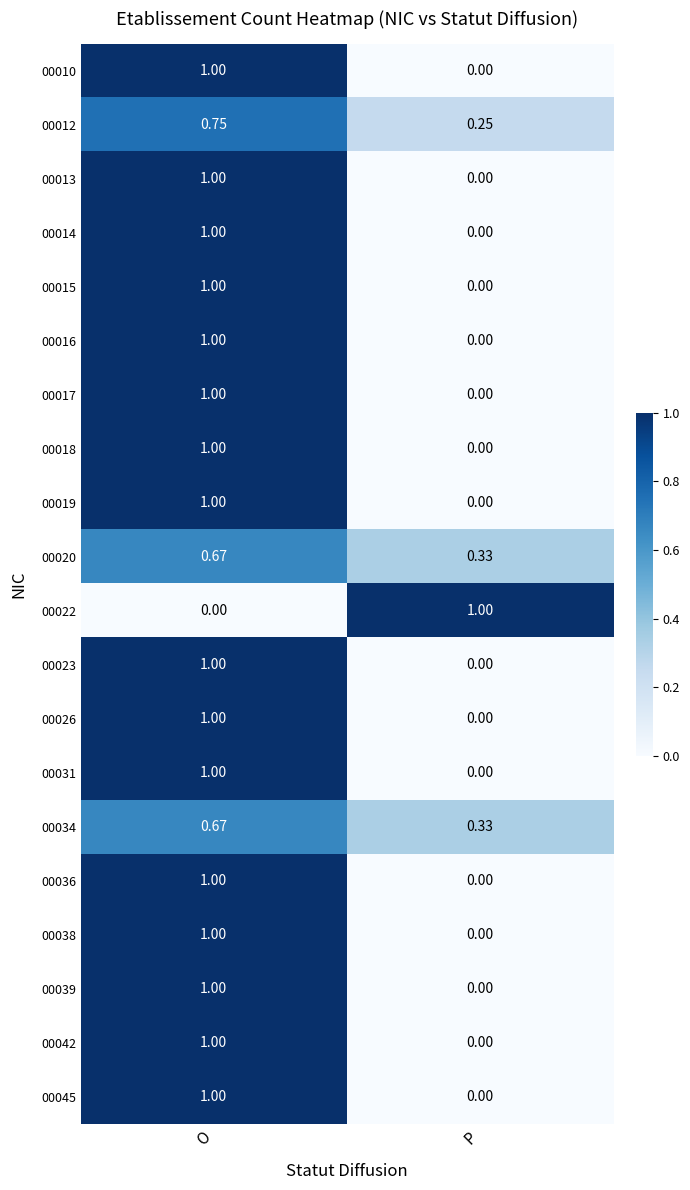

At which category is the sum across all series the highest?

O